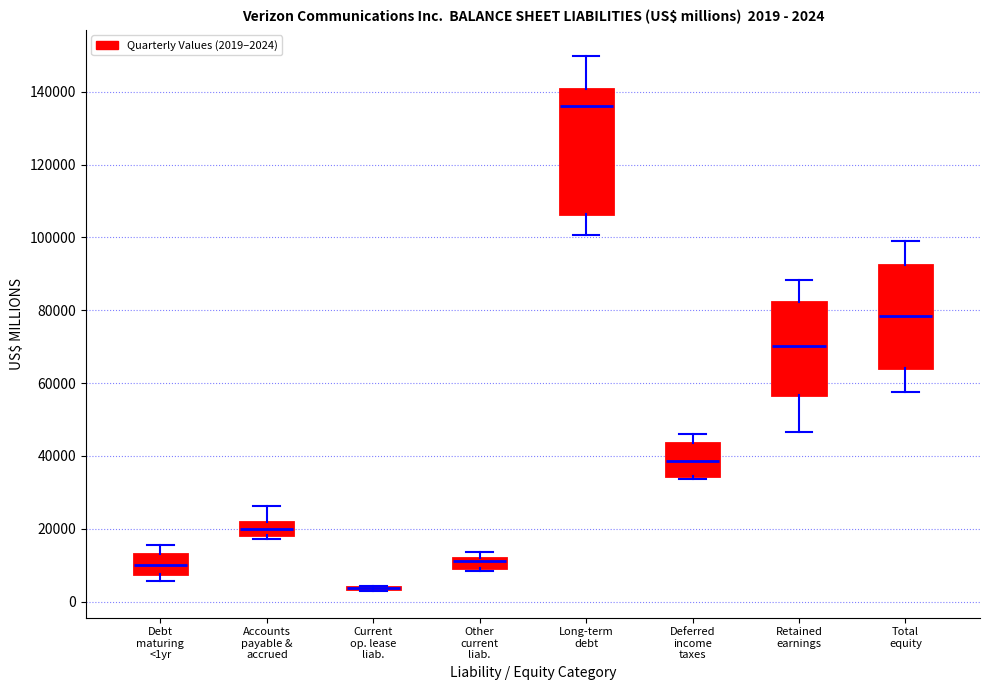

Which box is the tallest, from its lower edge to its upper edge?

Long-term debt